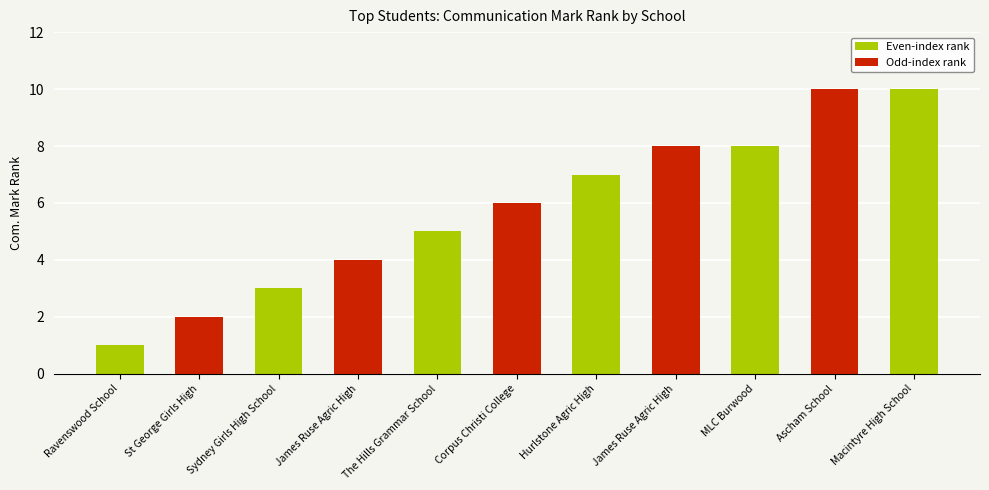

How many values are below 6?

5